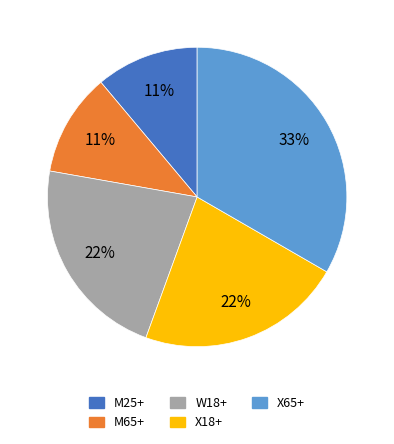

What is the ratio of the value at X65+ to the value at M25+?

3.0